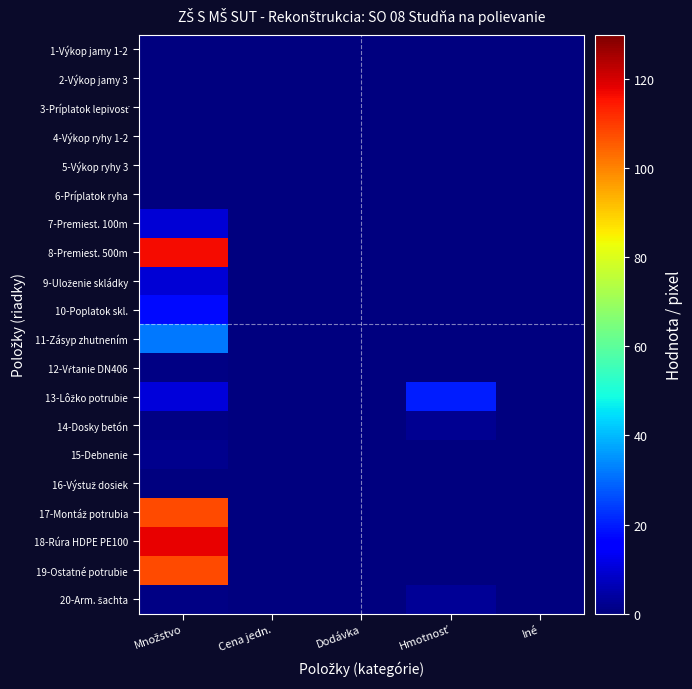

At how many categories does at least one series exceed 83?

1